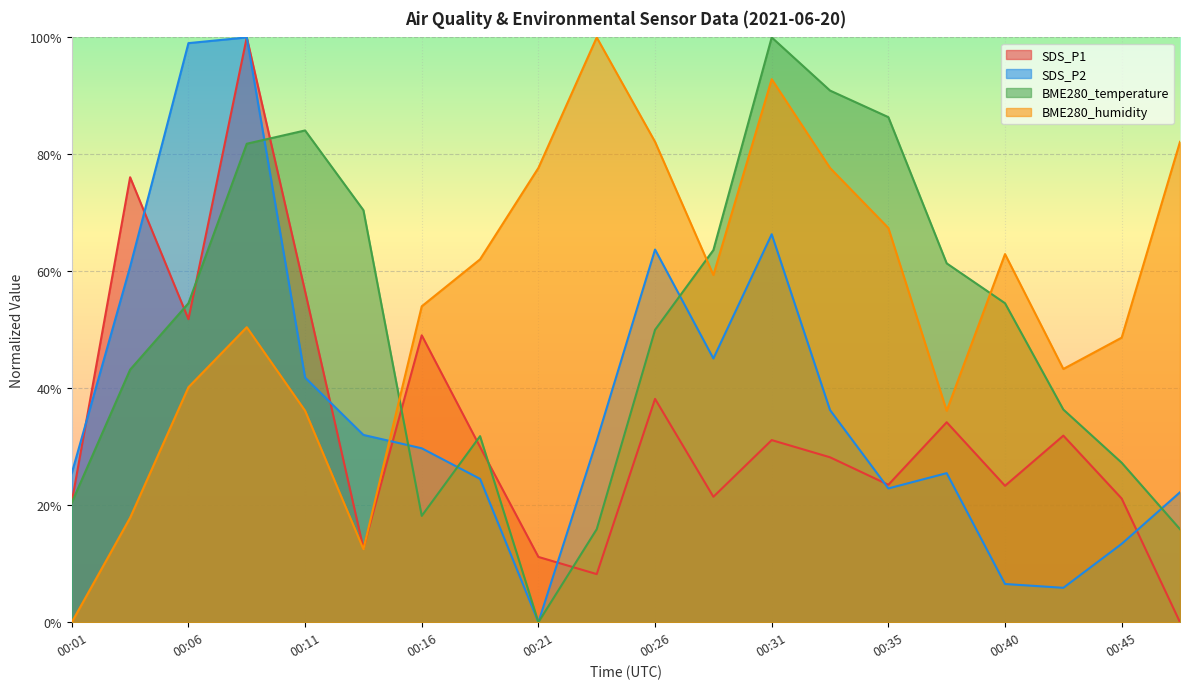

Which has a higher value, 00:21 or 00:33?

00:33